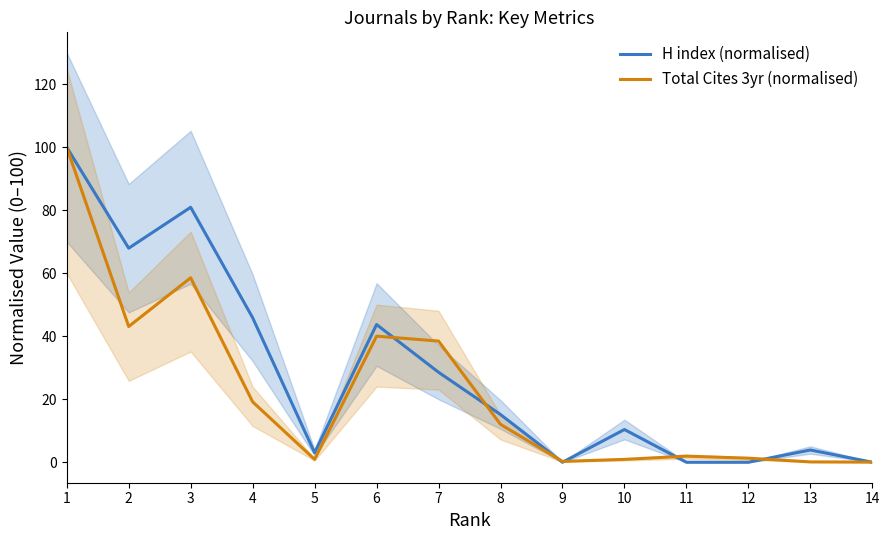

How many times do Total Cites 3yr (normalised) and H index (normalised) cross each other?

7